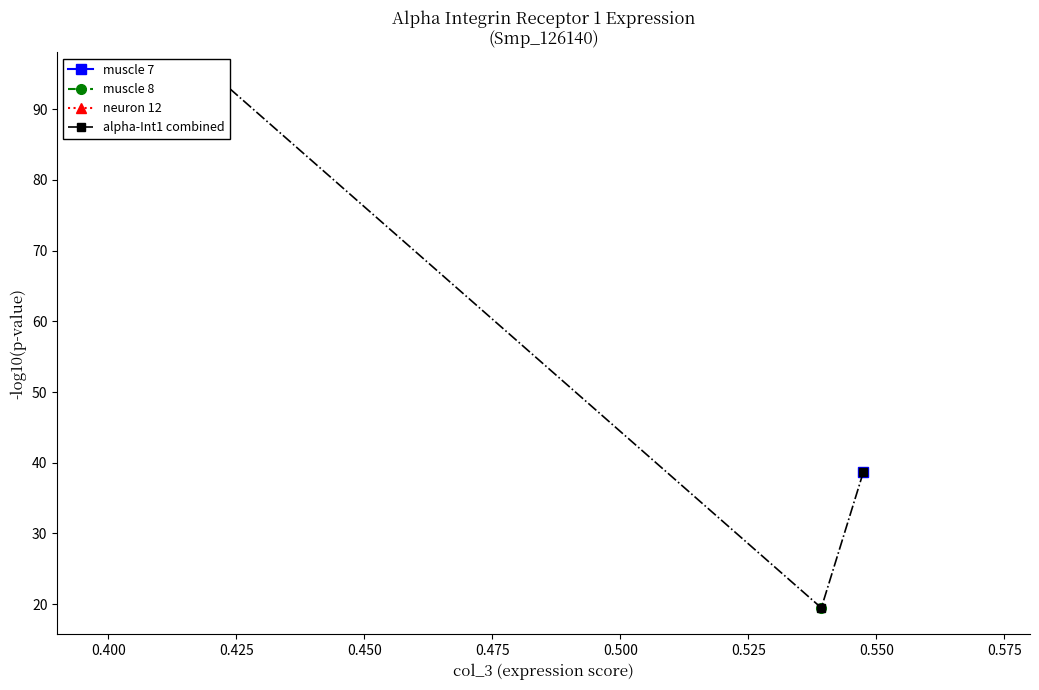

Which category has the highest value across all series?

0.425